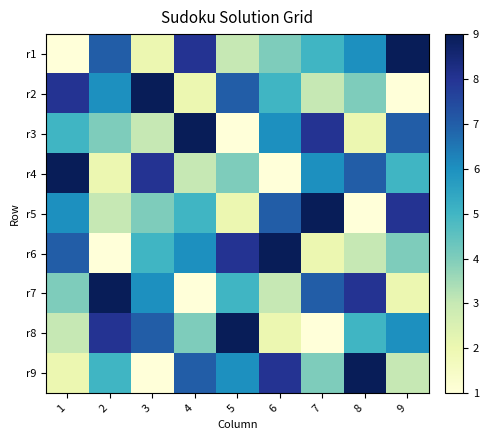

Rank the series at 5 from lowest to highest value.

r3, r5, r1, r4, r7, r9, r2, r6, r8